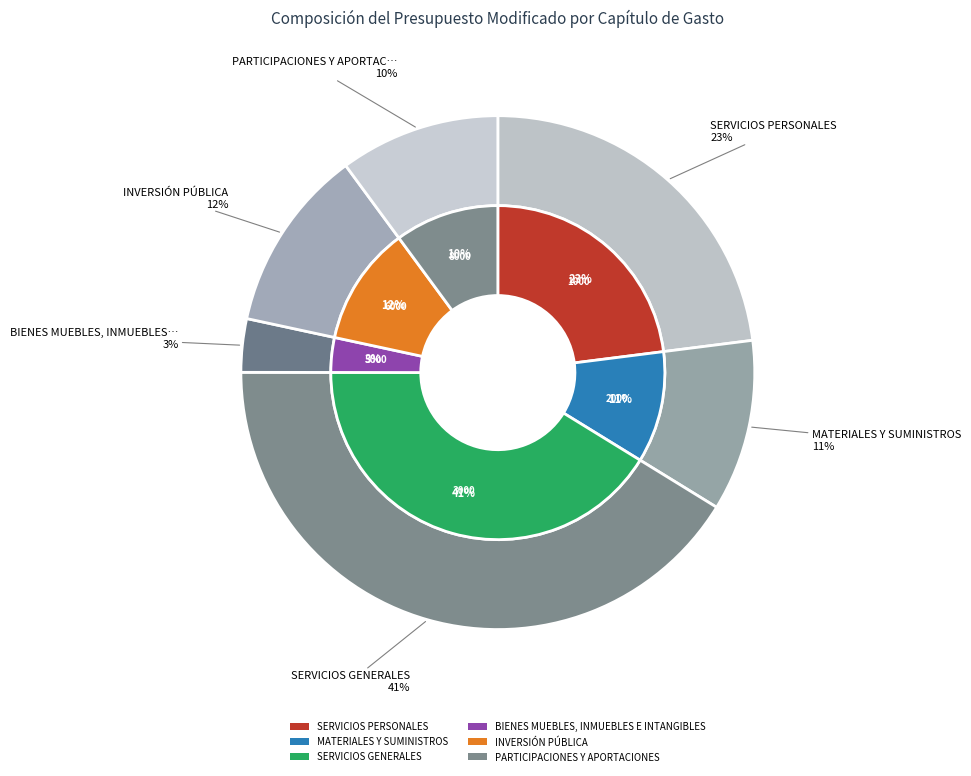

Which category has the biggest portion of the pie?

SERVICIOS GENERALES